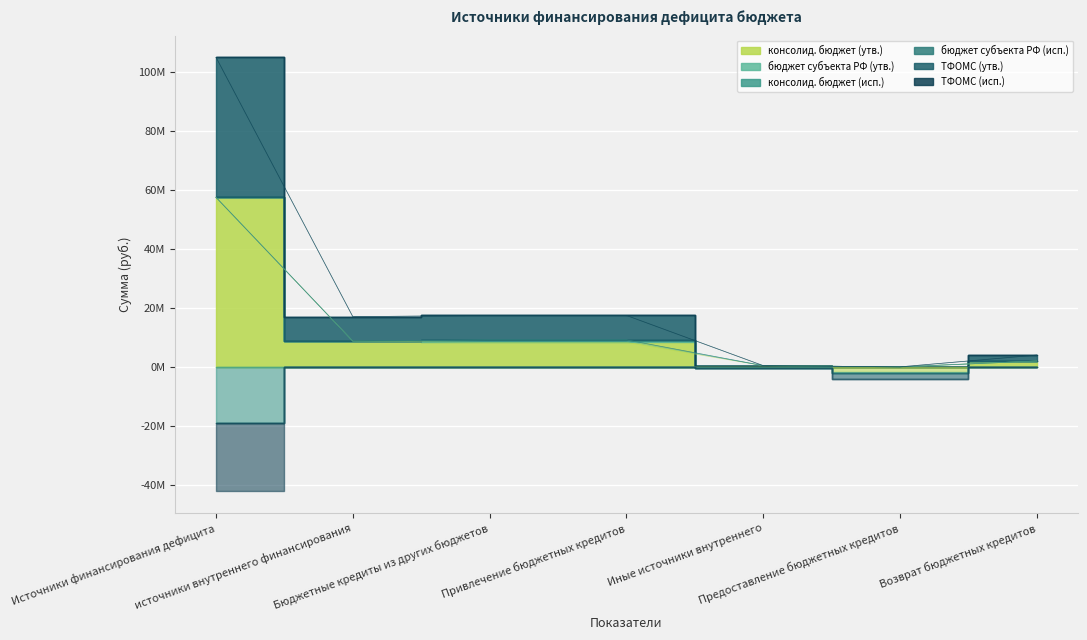

At which label does консолид. бюджет (утв.) reach its minimum?

Предоставление бюджетных кредитов